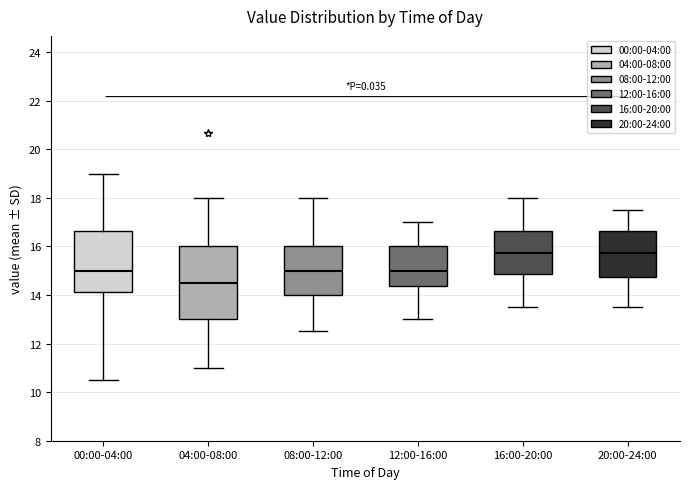

Which box is the tallest, from its lower edge to its upper edge?

04:00-08:00